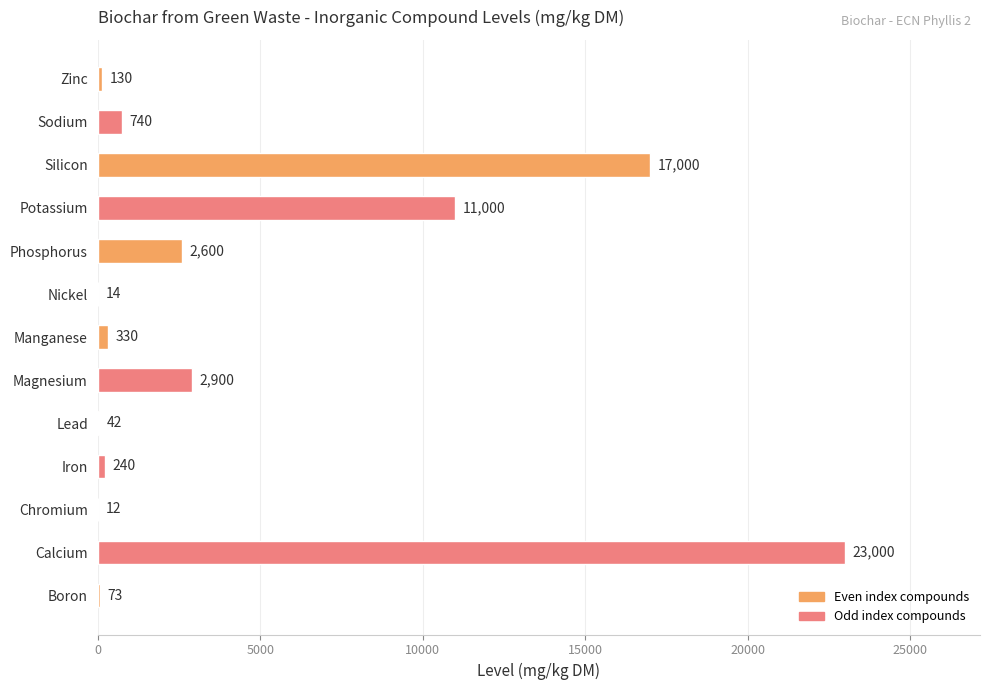

Which has a higher value, Sodium or Chromium?

Sodium